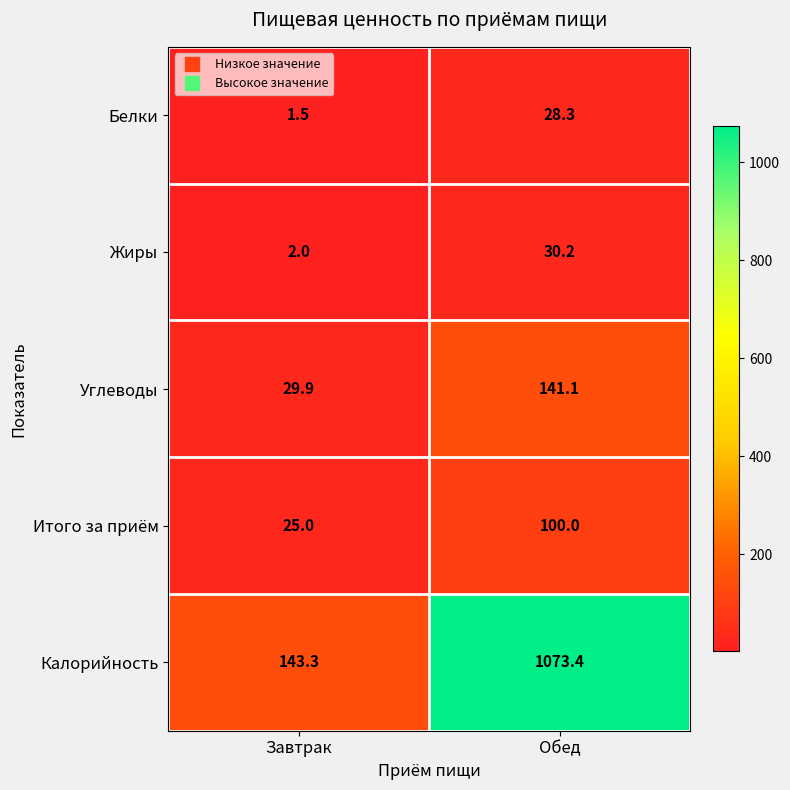

At which label is Жиры closest to 16?

Завтрак